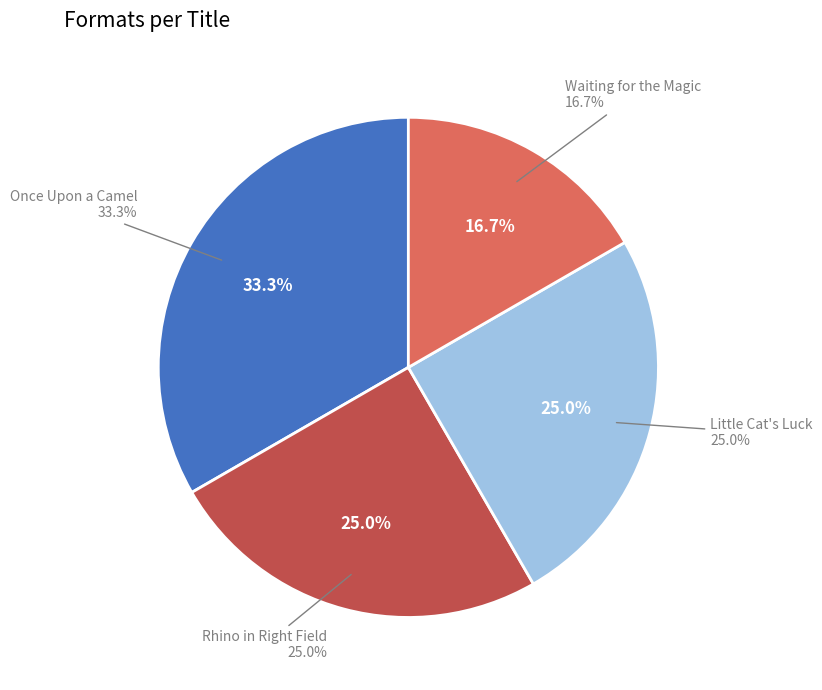

Is there any slice that represents more than half of the pie?

No